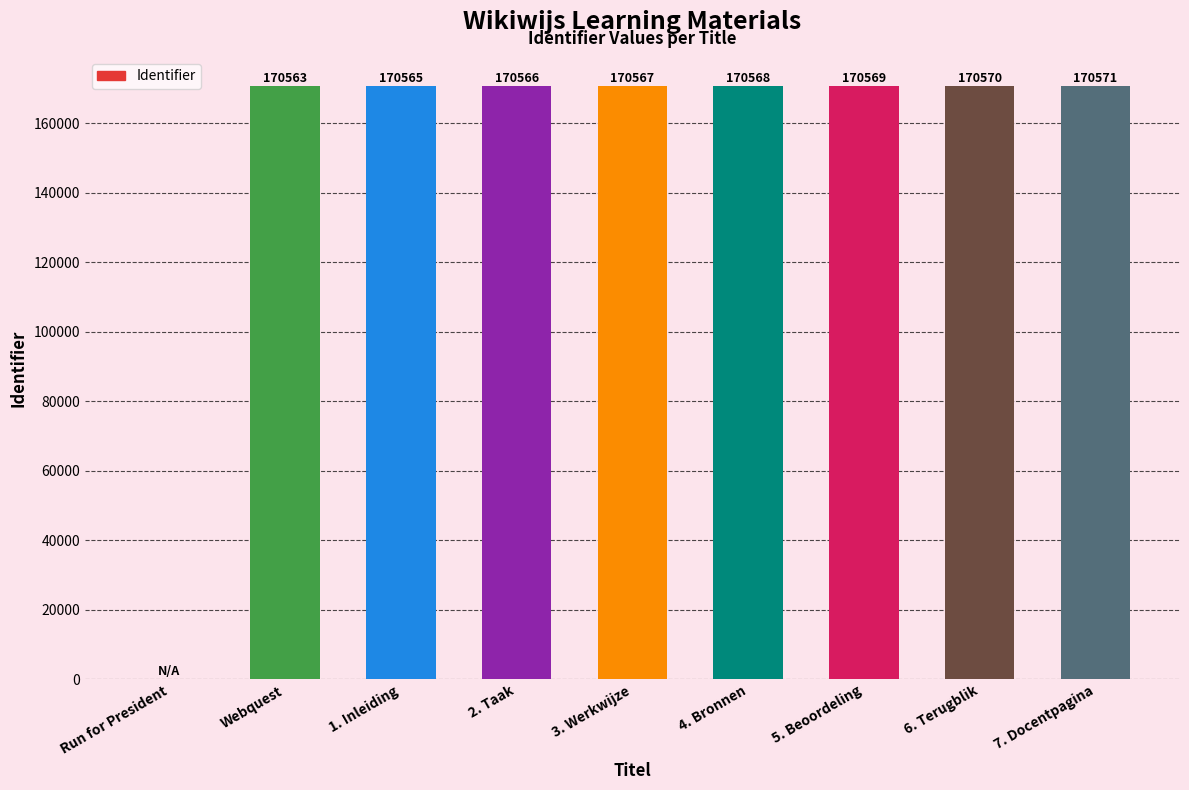

Is it true that the value at 4. Bronnen is 299468?

False